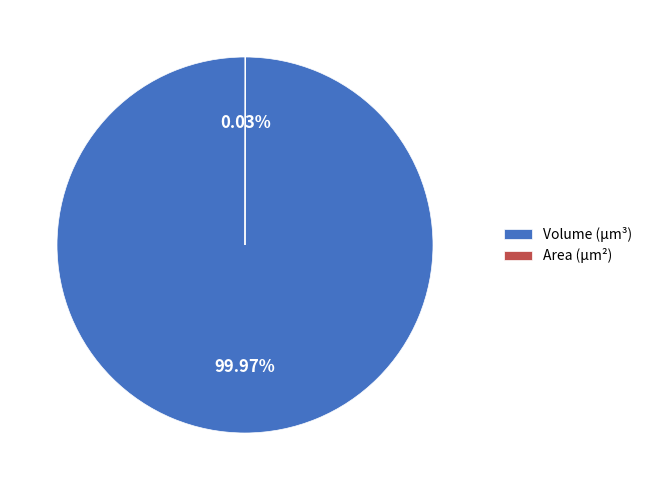

Is there any slice that represents more than half of the pie?

Yes